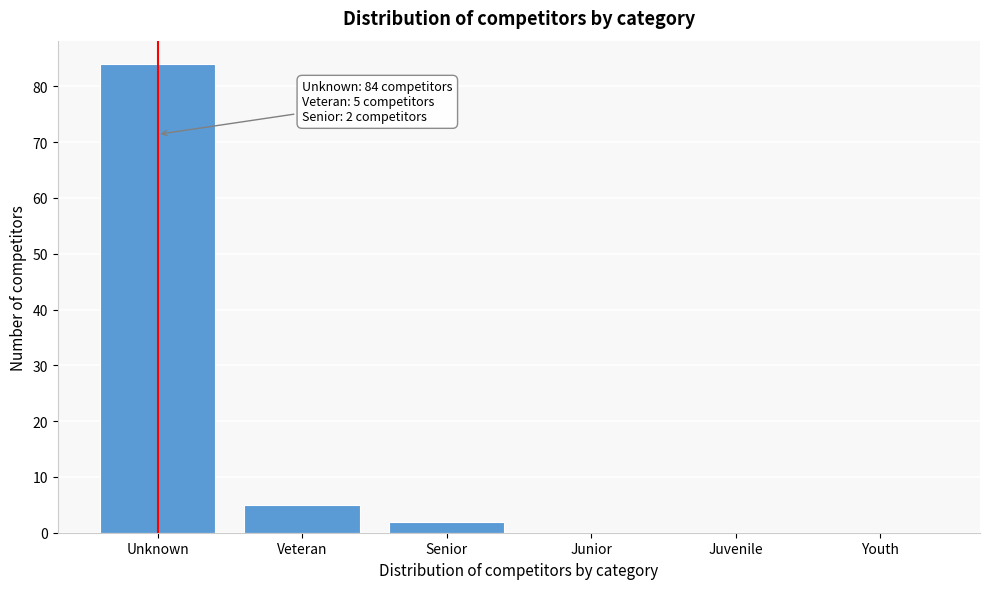

Reading left to right, what are all the values shown in this chart?

Unknown=84	Veteran=5	Senior=2	Junior=0	Juvenile=0	Youth=0